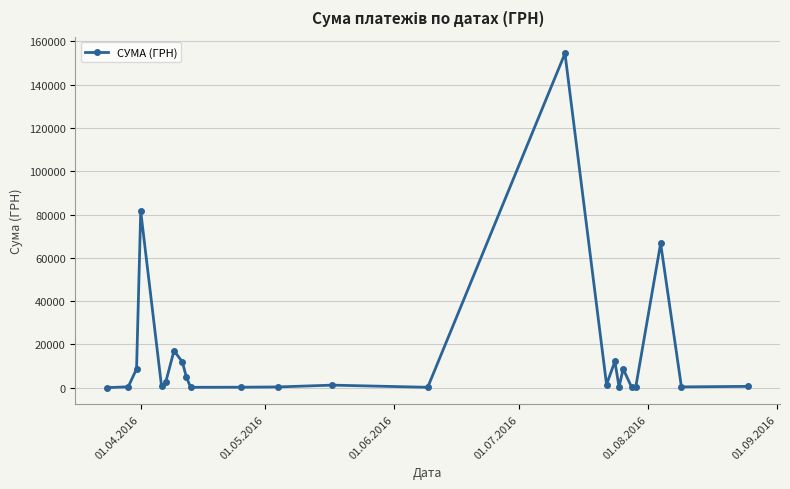

What is the difference between the maximum and minimum values?

154406.2